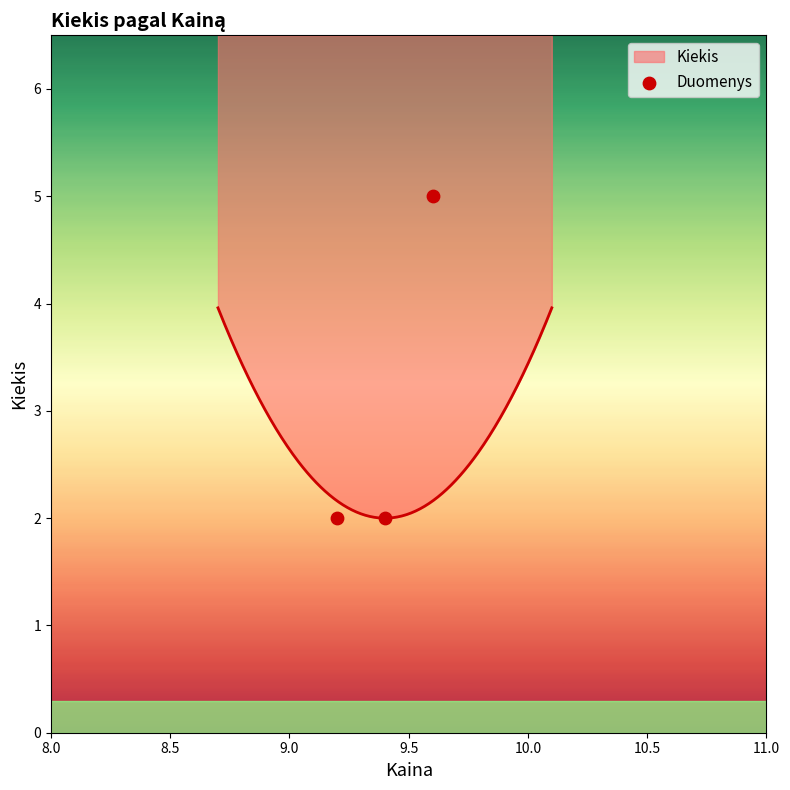

Which has a higher value, 9.0 or 8.5?

9.0